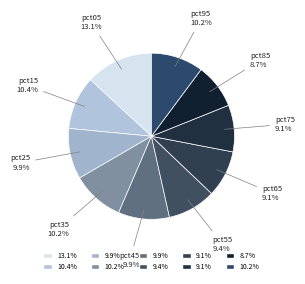

Combined, what portion of the pie is pct35 and pct05?

23.3%